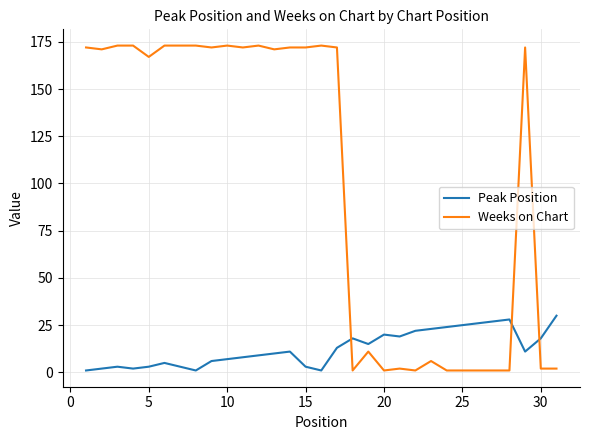

Which series has the largest total across all categories?

Weeks on Chart